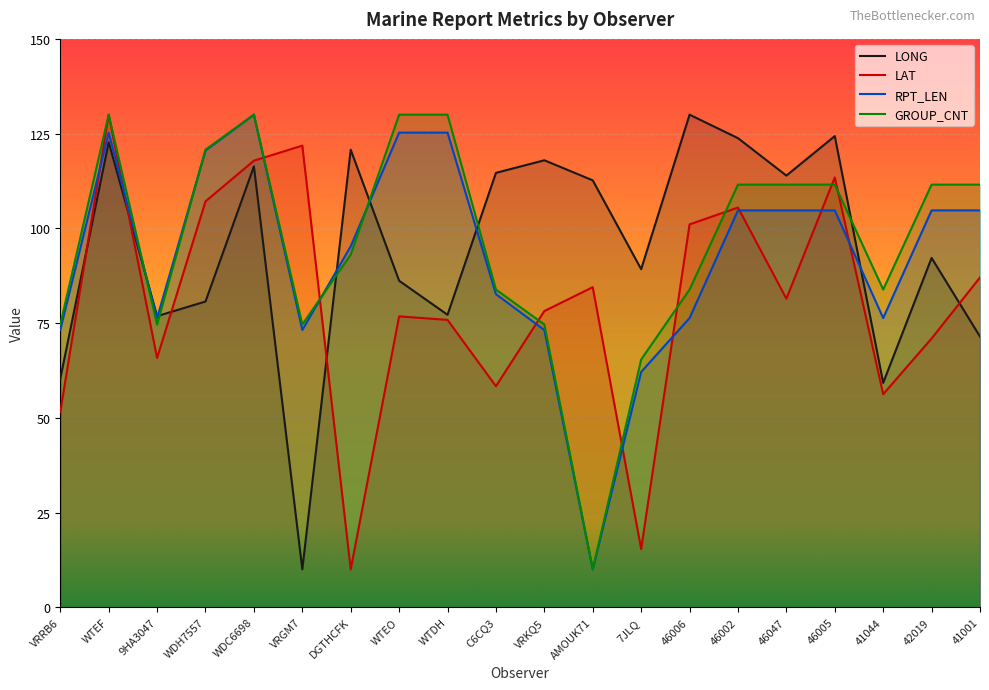

How many times do RPT_LEN and LAT cross each other?

10